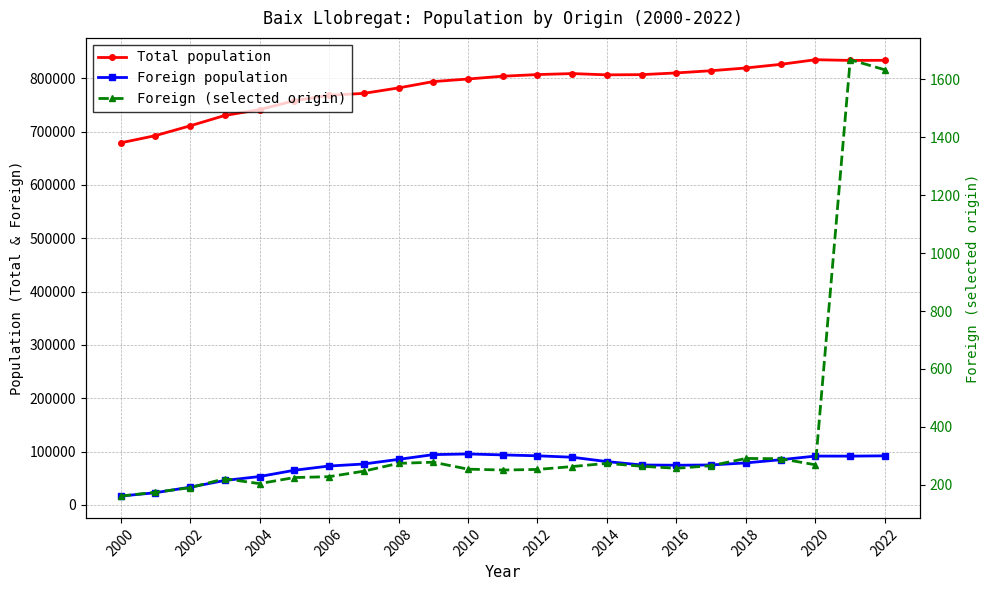

List the series in order of their peak value, lowest first.

Foreign (selected origin), Foreign population, Total population